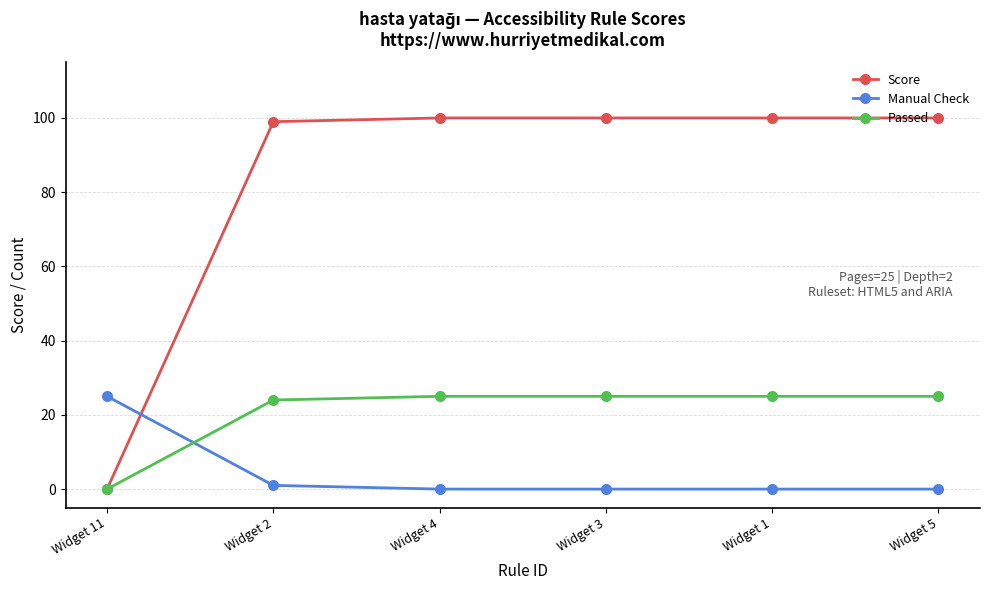

Is the value of Score at Widget 5 greater than the value of Passed at Widget 11?

Yes